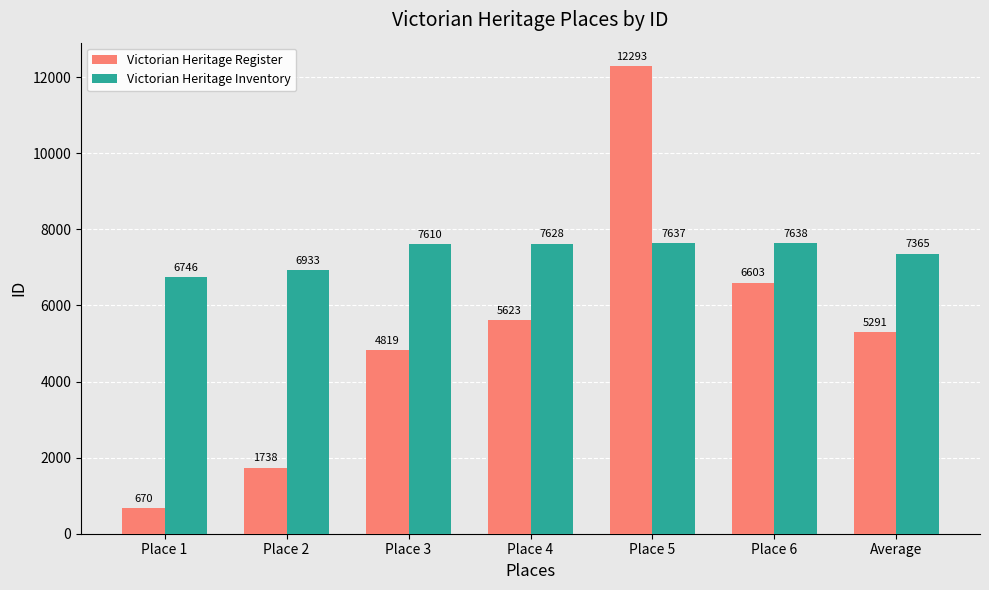

Reading right to left, what are all the values shown in this chart?

Victorian Heritage Register: Average=5291	Place 6=6603	Place 5=12293	Place 4=5623	Place 3=4819	Place 2=1738	Place 1=670
Victorian Heritage Inventory: Average=7365	Place 6=7638	Place 5=7637	Place 4=7628	Place 3=7610	Place 2=6933	Place 1=6746